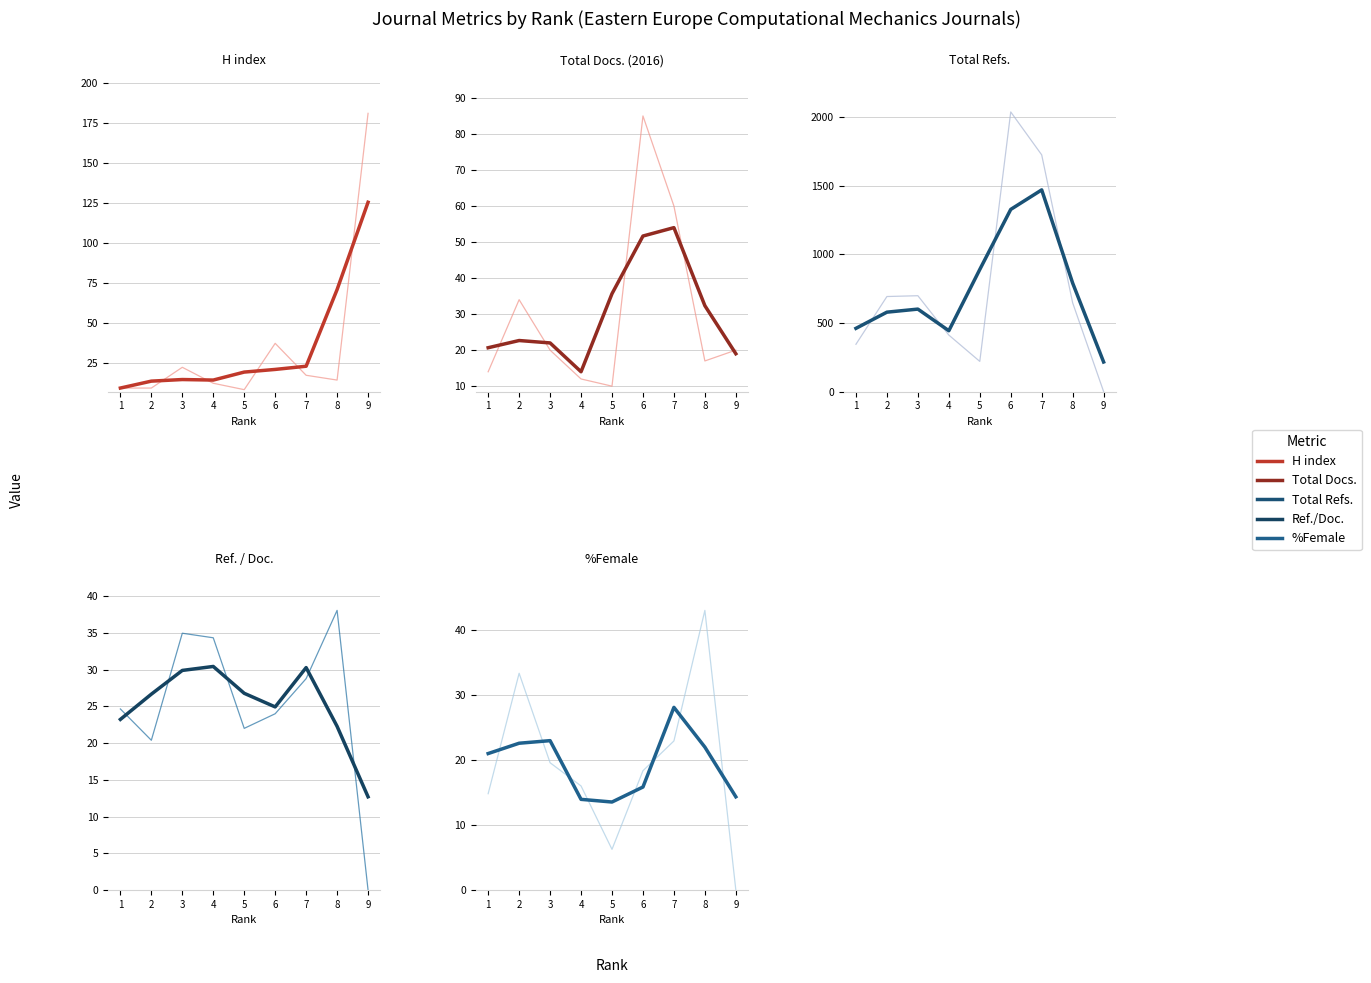

Does the chart display data point markers on the line(s)?

No